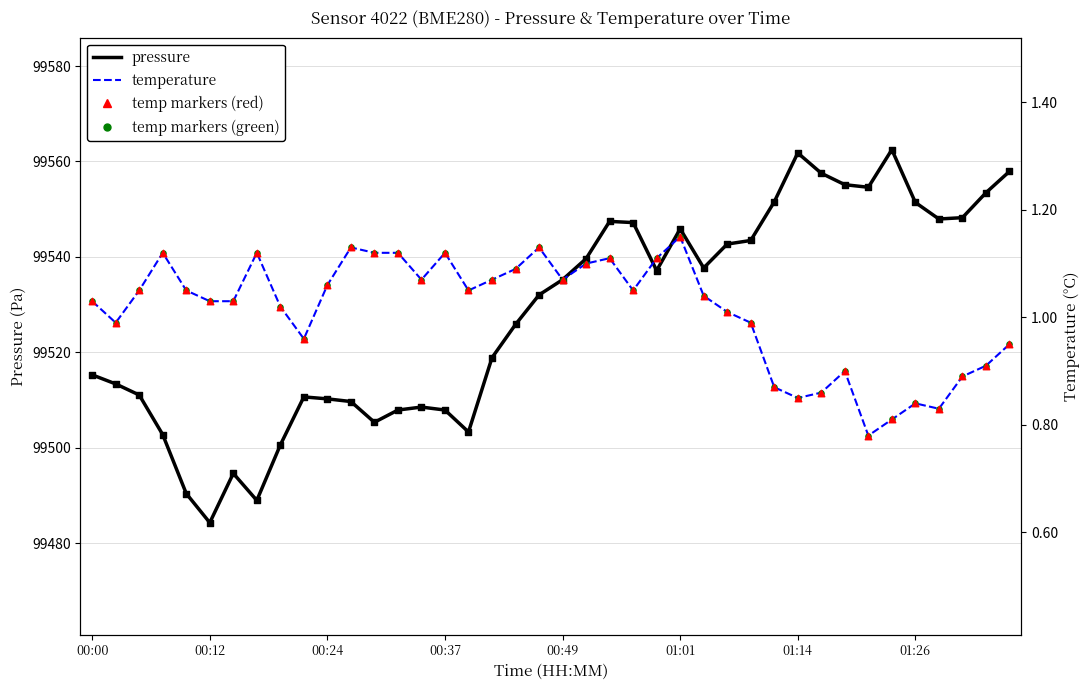

At which category is the sum across all series the highest?

34